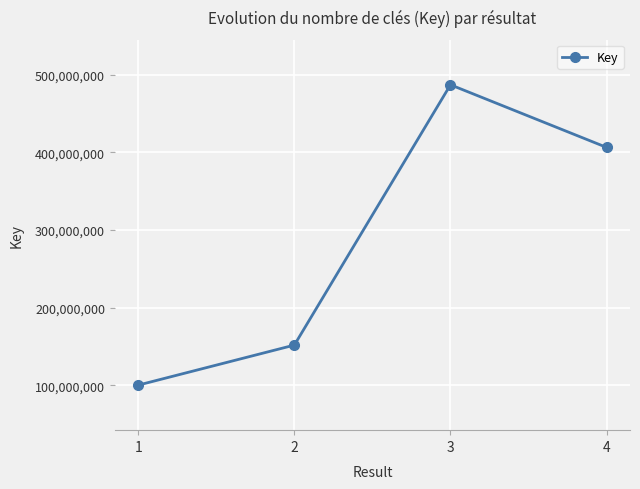

The value at 3 is 486837814. True or false?

True